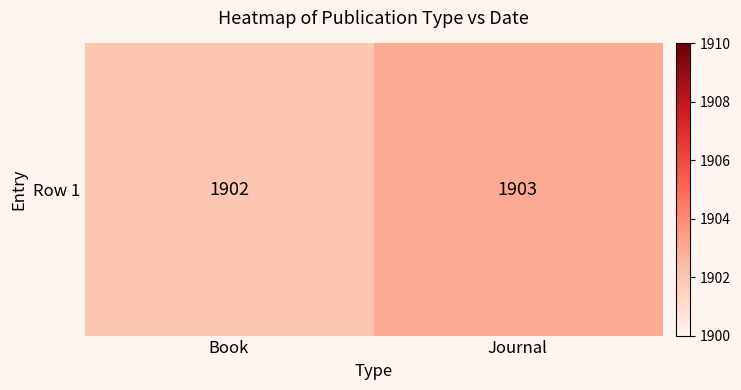

Between Book and Journal, which is larger?

Journal